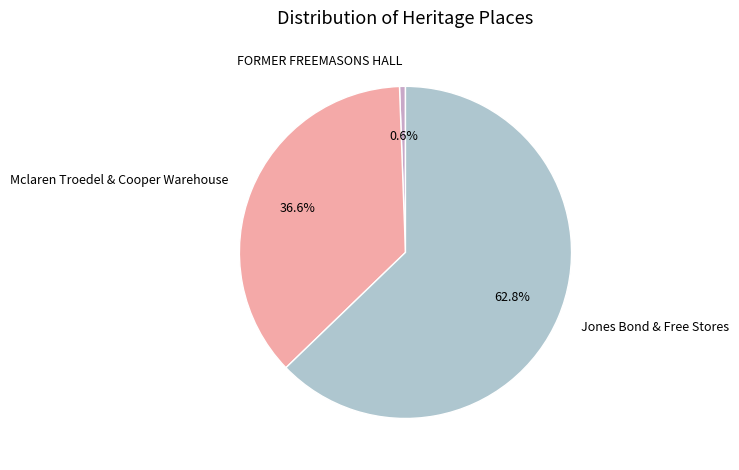

What percentage is the Mclaren Troedel & Cooper Warehouse slice, to the nearest percent?

37%